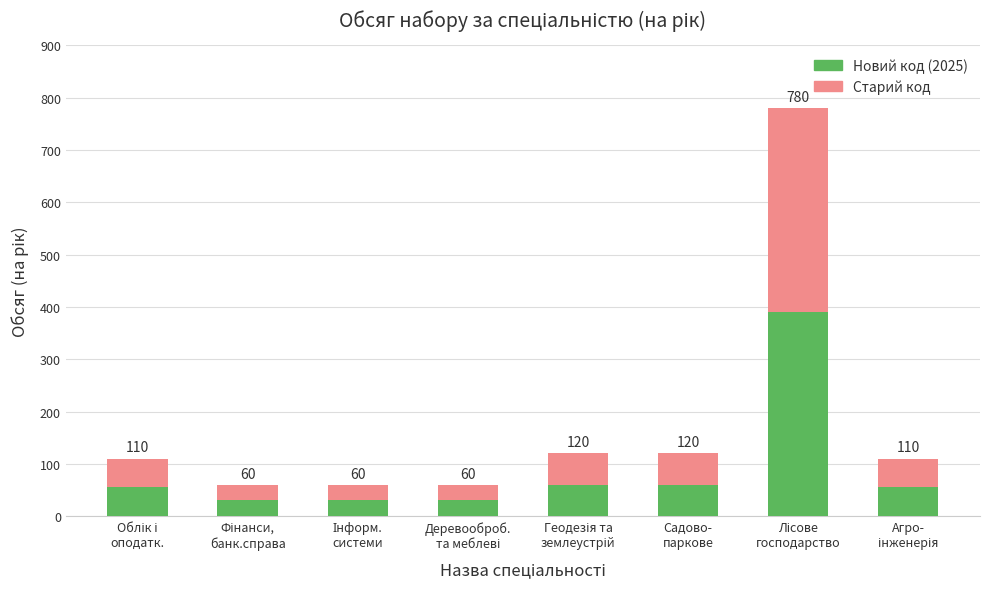

Are the bars horizontal?

No